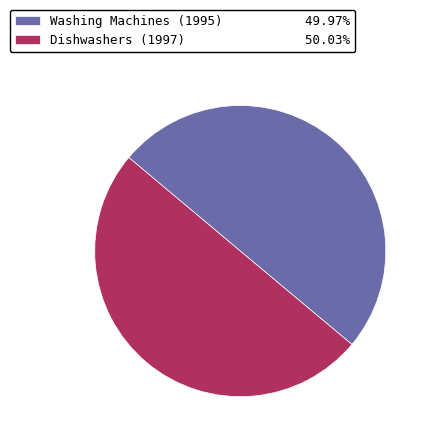

Combined, do Dishwashers (1997) 50.03% and Washing Machines (1995) 49.97% account for over 50%?

Yes